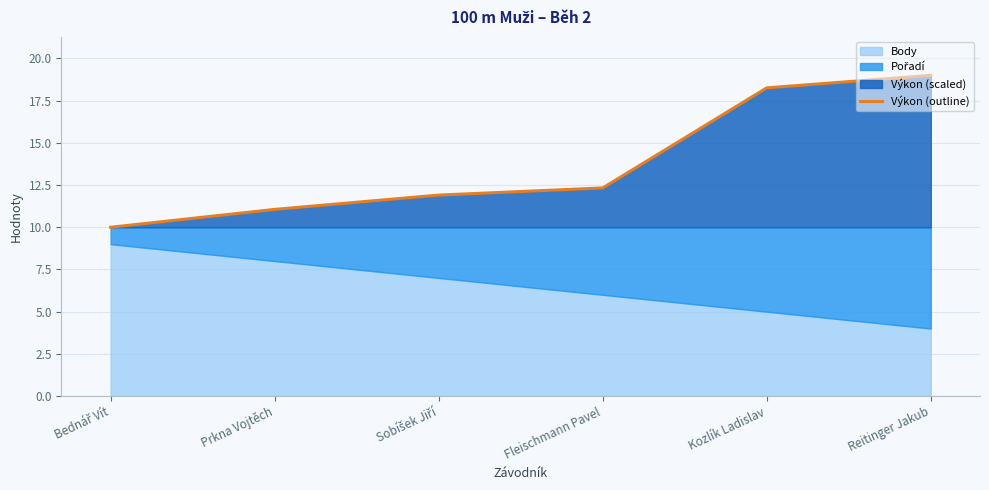

The chart shows a value of 9.9 at Kozlík Ladislav. True or false?

False